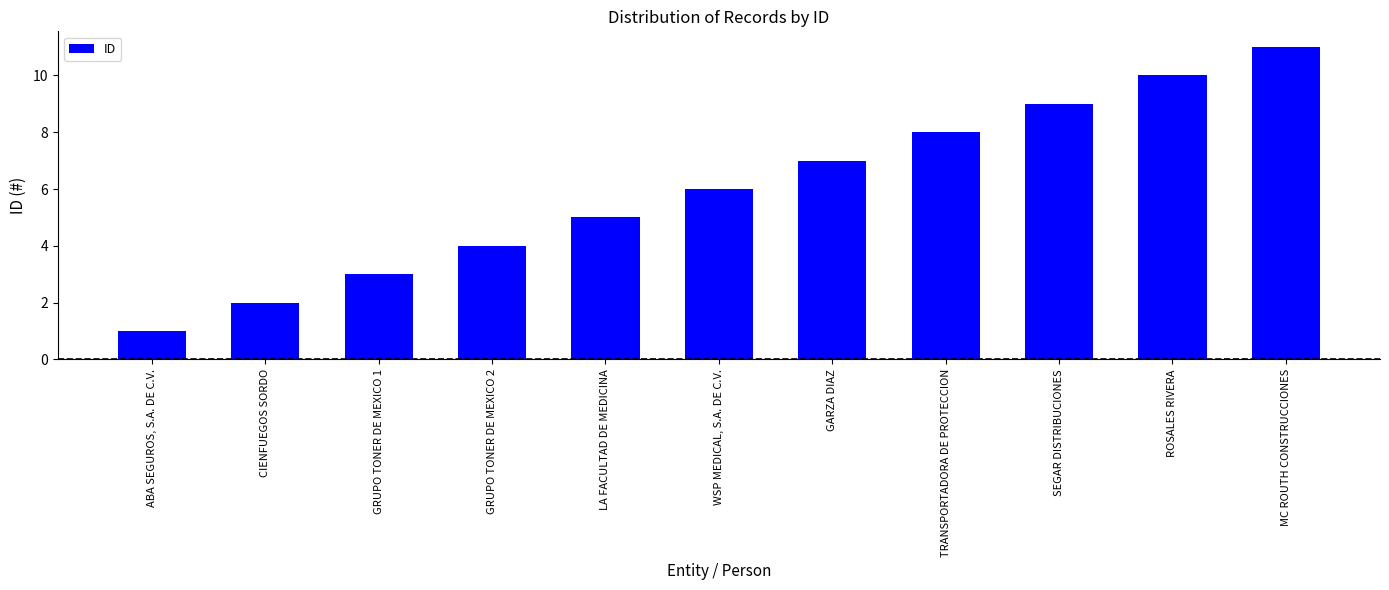

What position from the right is TRANSPORTADORA DE PROTECCION?

4